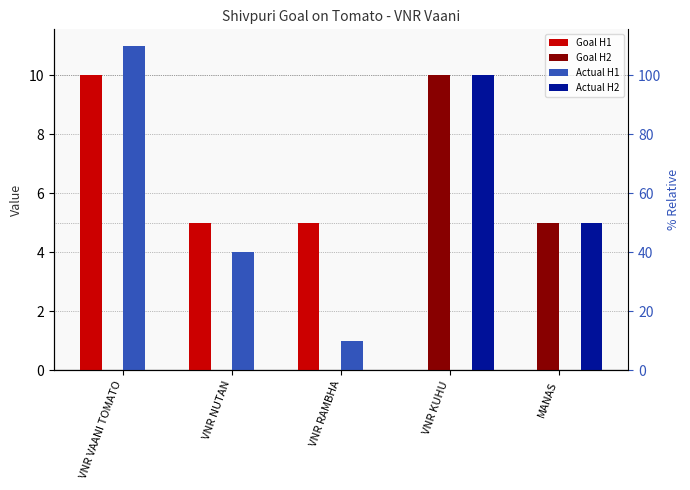

Which series has the largest range (max minus min)?

Actual H1